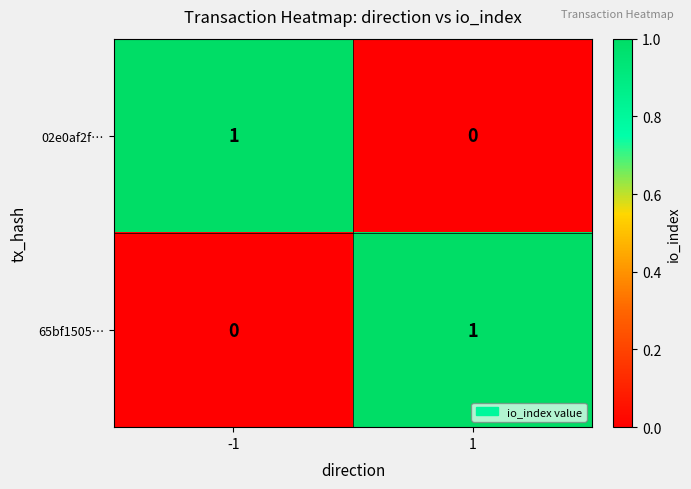

Rank the categories by 65bf1505… value from lowest to highest.

-1, 1